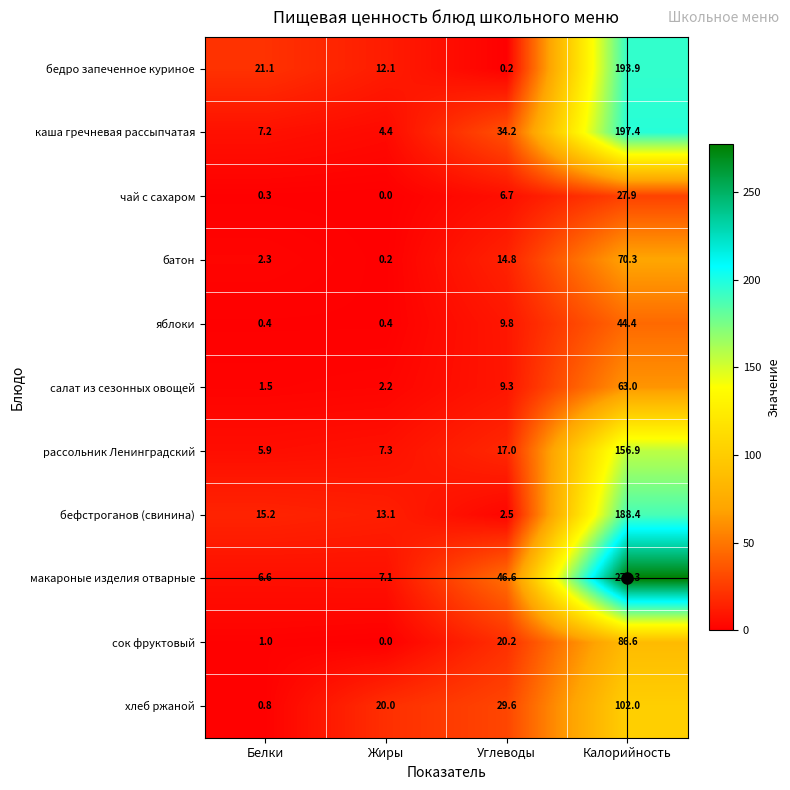

What is the approximate value of каша гречневая рассыпчатая at Калорийность?

197.4